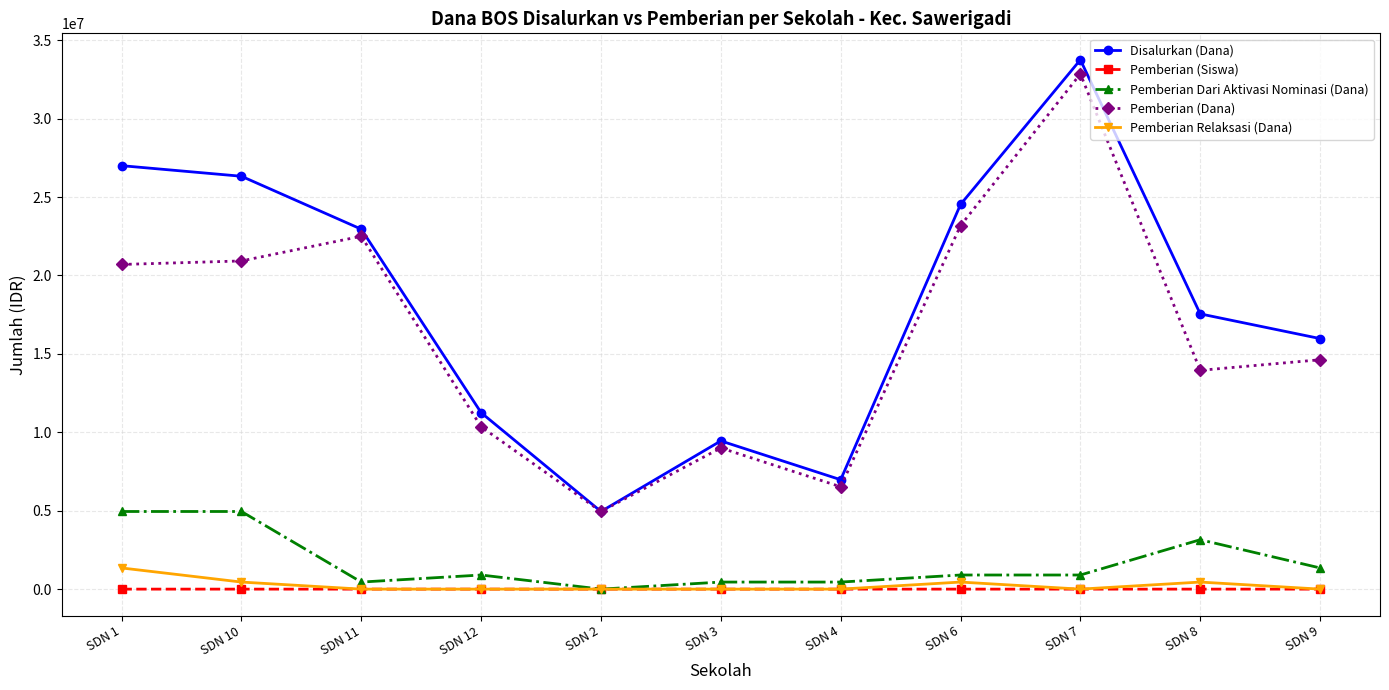

The value of Pemberian (Siswa) at SDN 4 is 16. True or false?

True